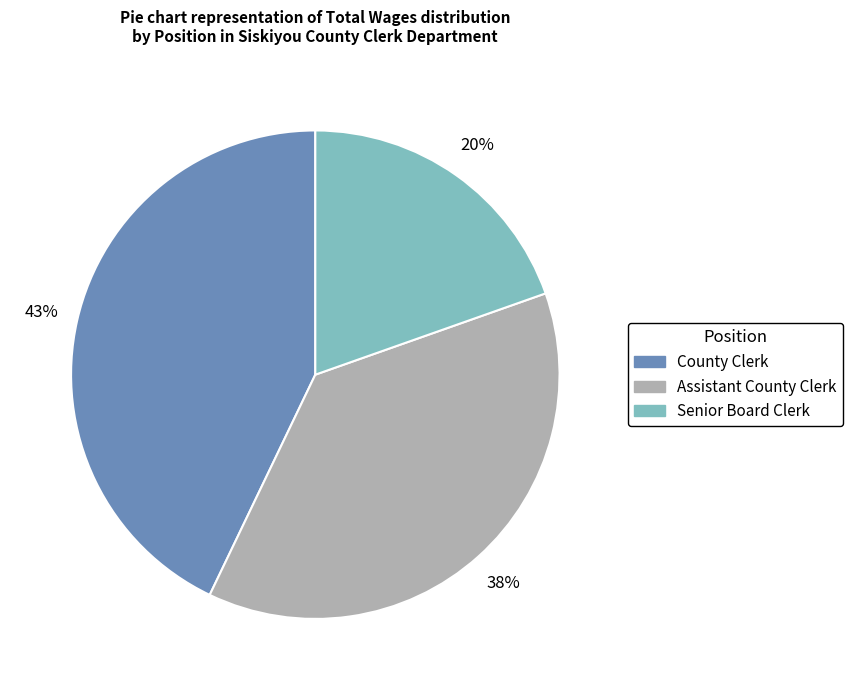

What is the ratio of the value at Senior Board Clerk to the value at Assistant County Clerk?

0.5